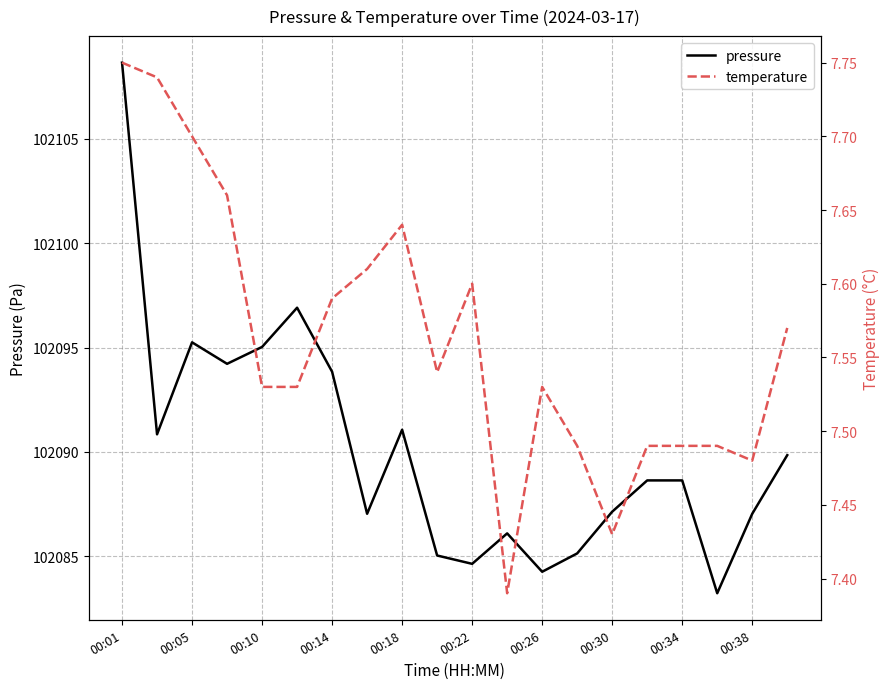

True or false: pressure and temperature cross at least once.

False